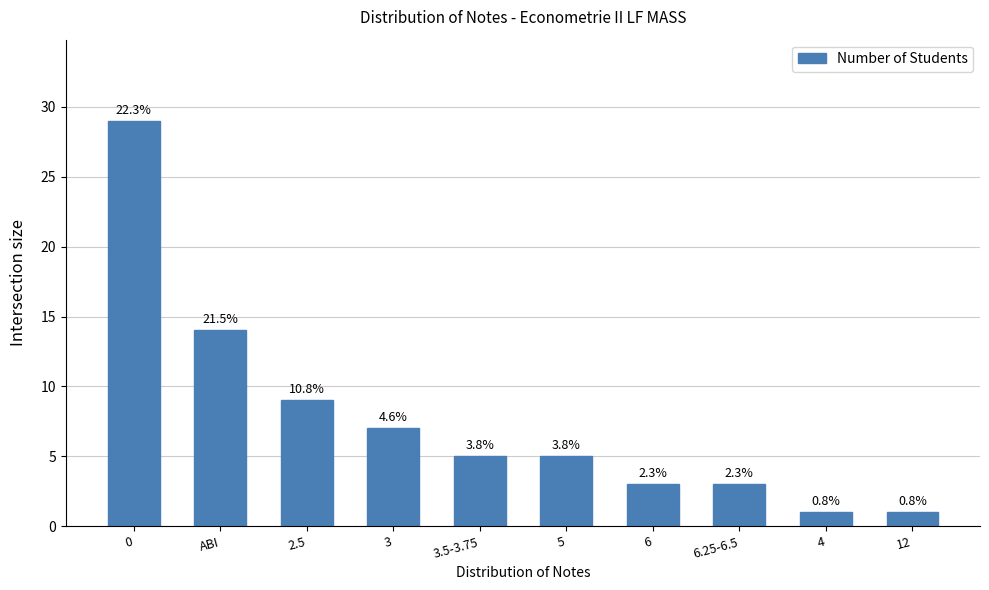

How many bars are there in total?

10